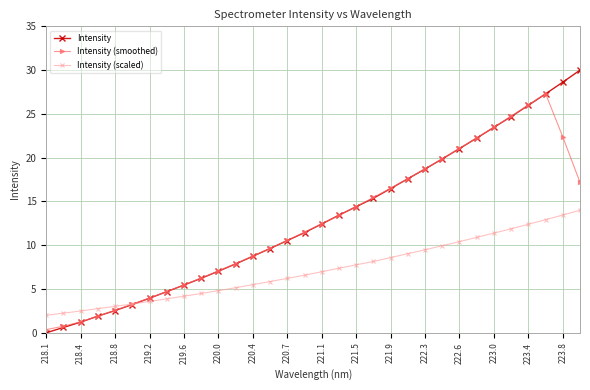

What is the greatest value displayed?

30.0